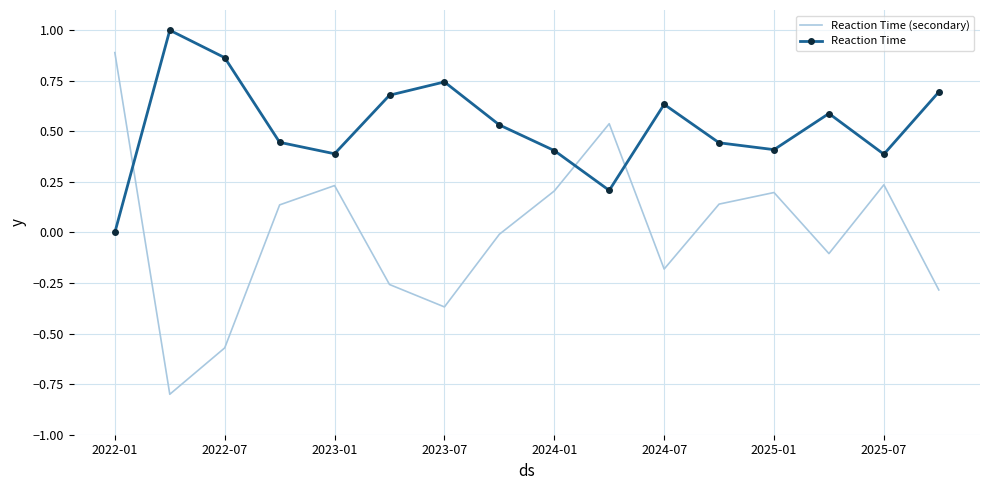

True or false: Reaction Time and Reaction Time (secondary) cross at least once.

True